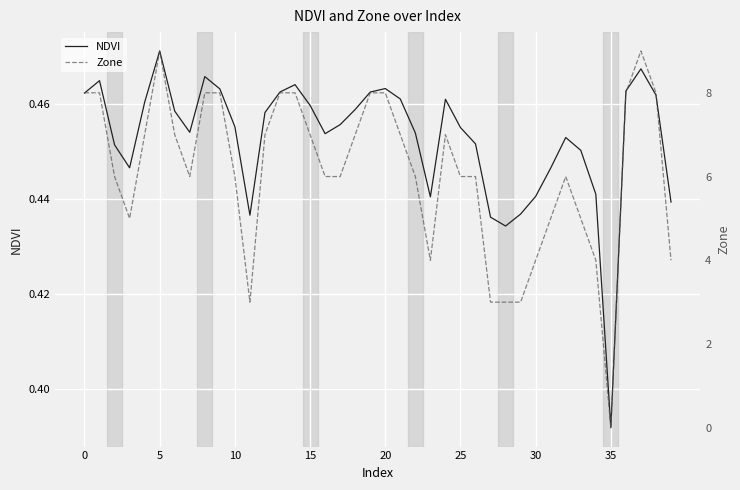

What is the difference between the maximum and minimum values in the NDVI series?

0.1